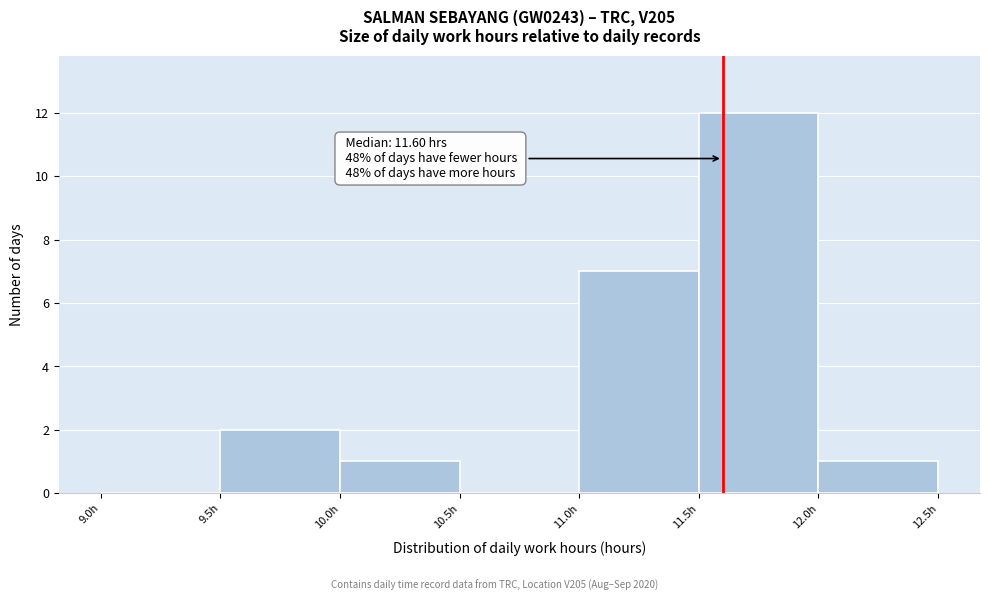

Which range on the x-axis has the tallest bar?

11.5 to 12.0